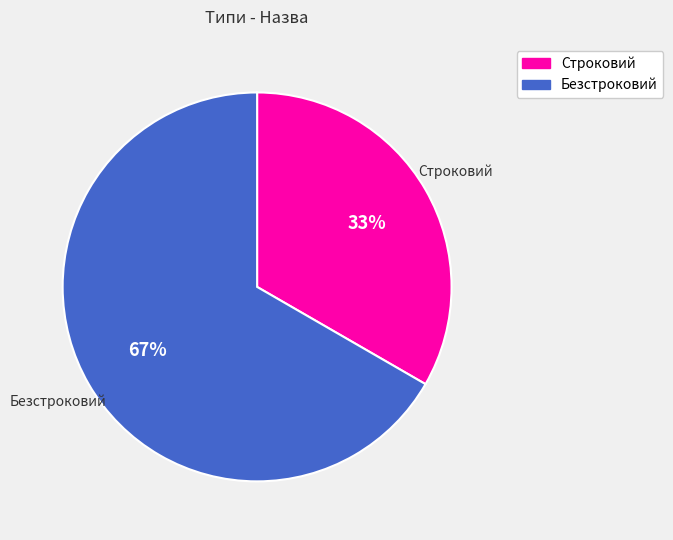

To the nearest percent, what is the average slice percentage?

50%